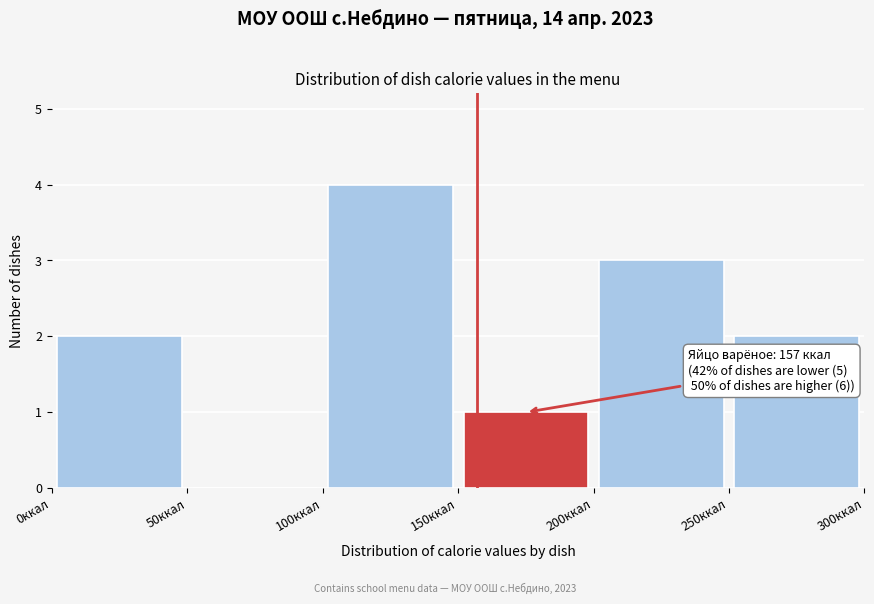

Which range on the x-axis has the tallest bar?

100 to 150